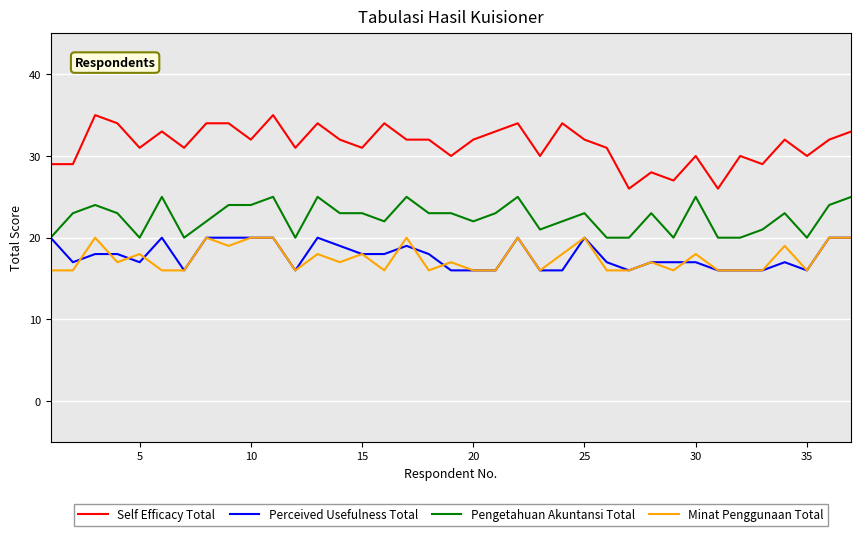

What is the sum of all Self Efficacy Total values?

1162